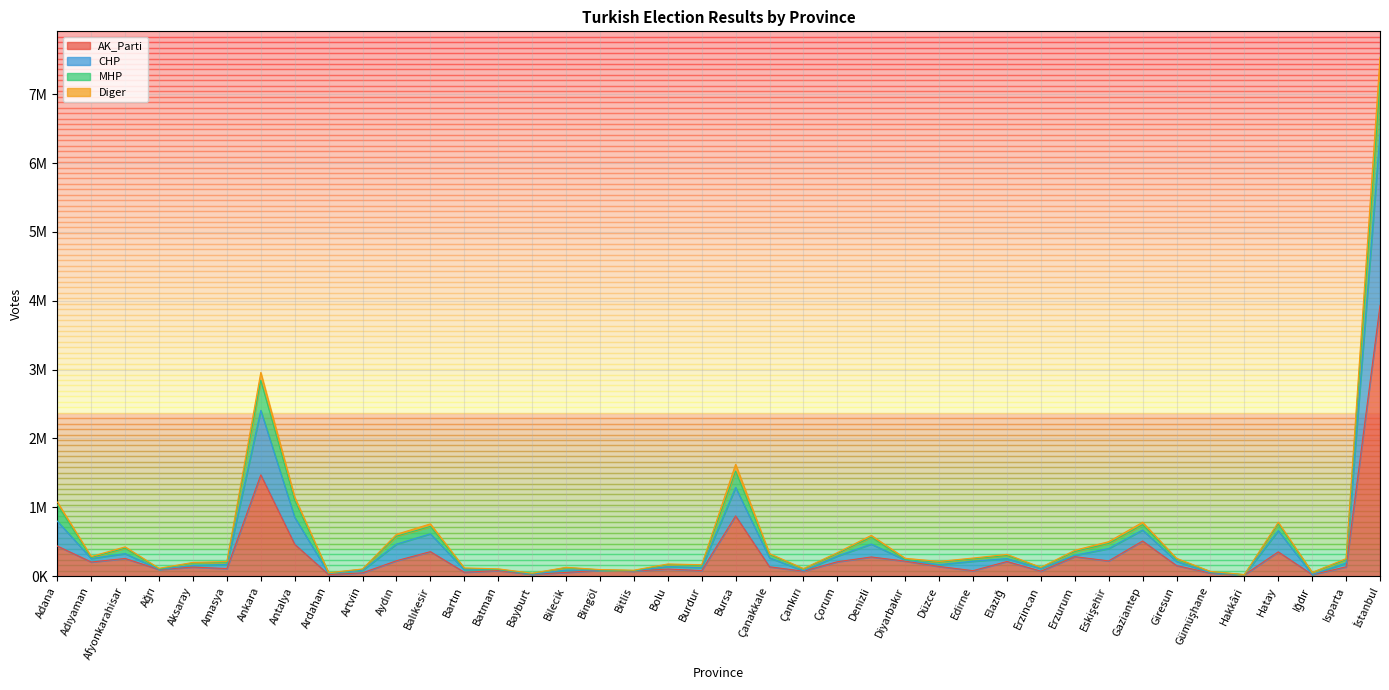

Does the chart have visible grid lines?

Yes